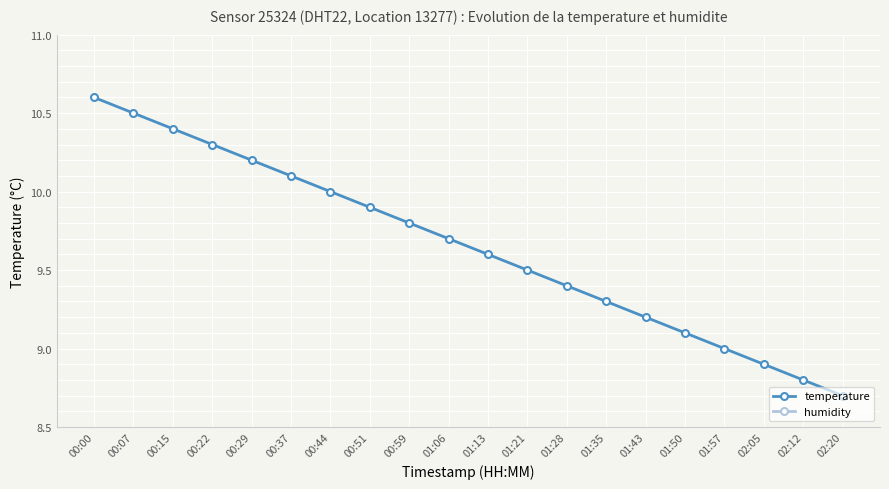

Read the temperature value at 01:57.

9.0